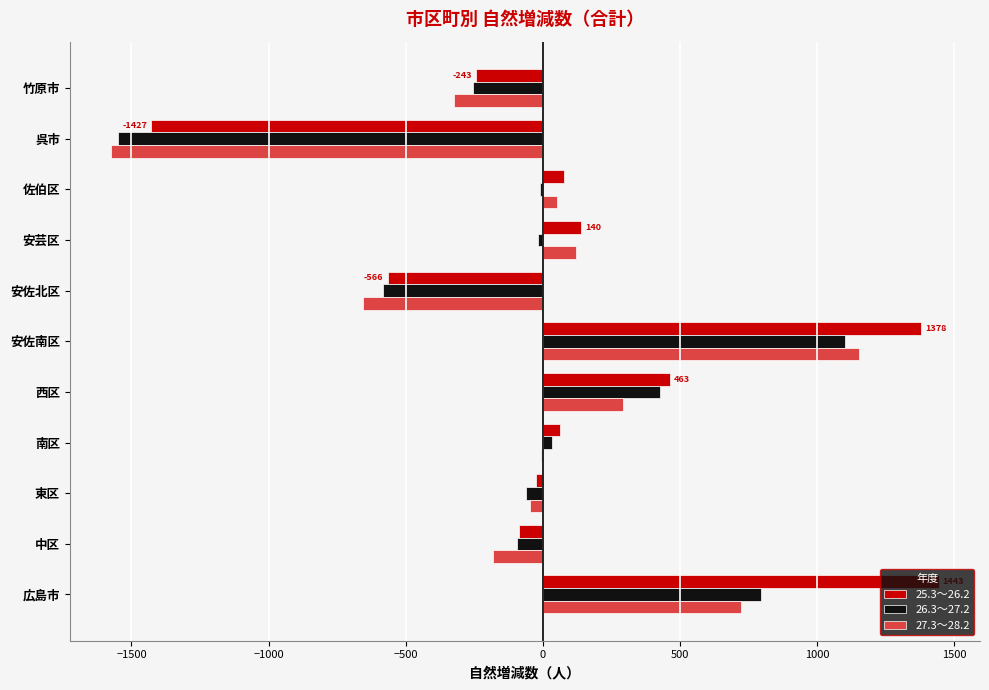

What is the sum of all 27.3～28.2 values?

-449